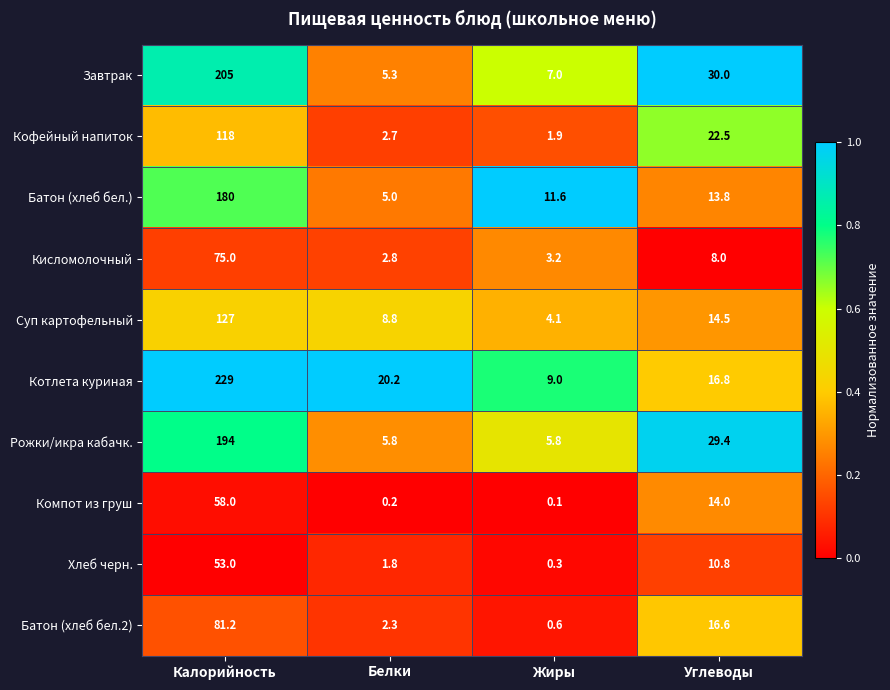

Is the value of Кисломолочный at Белки greater than the value of Завтрак at Углеводы?

No